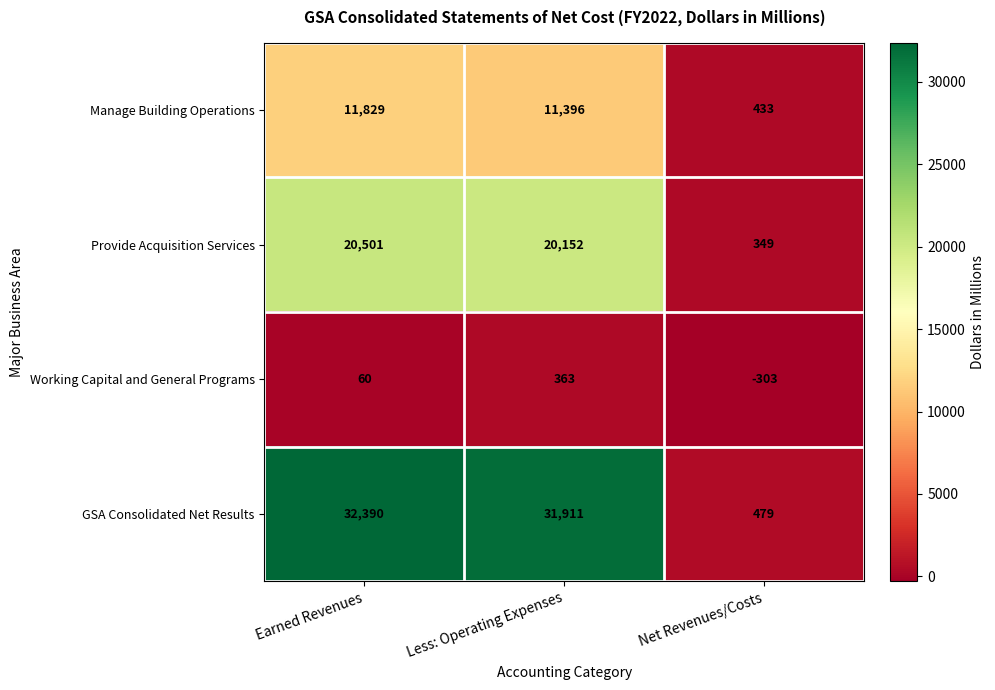

Reading right to left, list all the values displayed in this chart.

Manage Building Operations: Net Revenues/Costs=433	Less: Operating Expenses=11396	Earned Revenues=11829
Provide Acquisition Services: Net Revenues/Costs=349	Less: Operating Expenses=20152	Earned Revenues=20501
Working Capital and General Programs: Net Revenues/Costs=-303	Less: Operating Expenses=363	Earned Revenues=60
GSA Consolidated Net Results: Net Revenues/Costs=479	Less: Operating Expenses=31911	Earned Revenues=32390